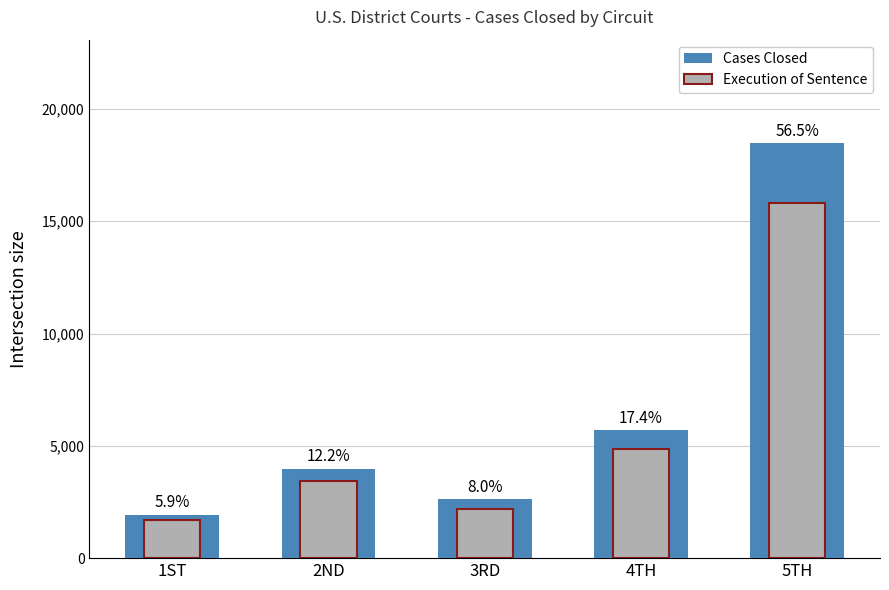

Reading left to right, what are all the values shown in this chart?

Cases Closed: 1930	3990	2618	5699	18466
Execution of Sentence: 1719	3444	2189	4856	15827